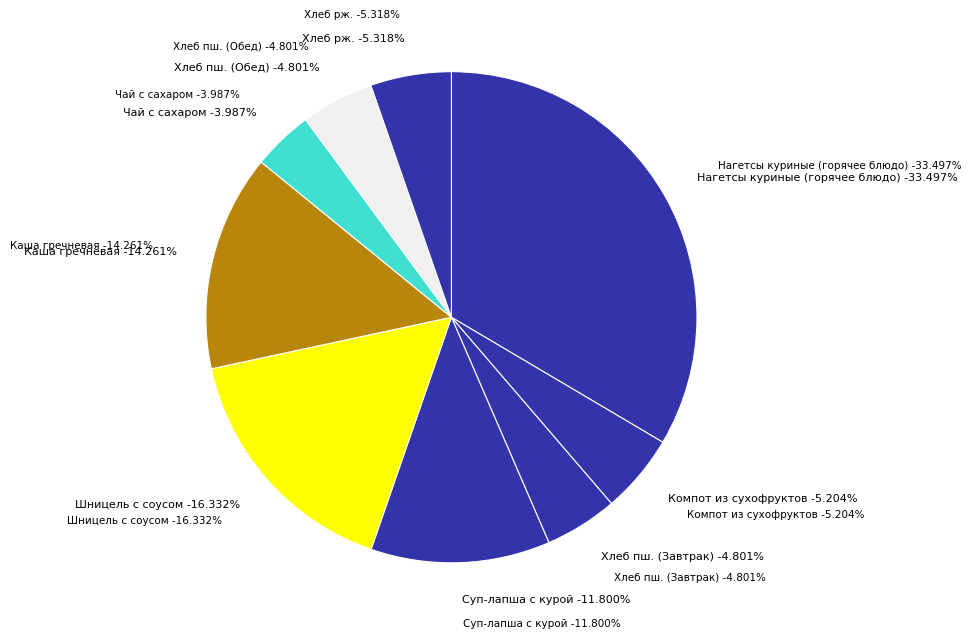

Is it true that Компот из смеси сухофруктов is 5% of the pie?

True